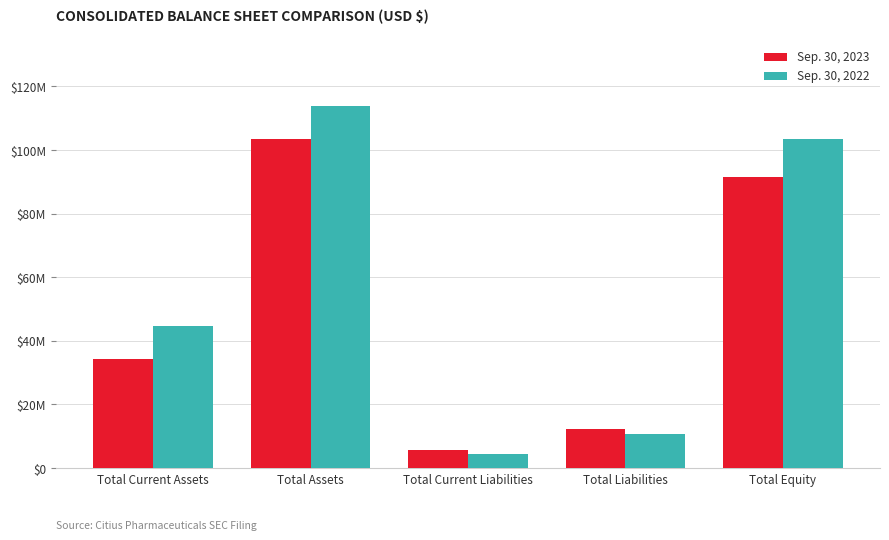

Is it true that Sep. 30, 2023 equals 12179662 at Total Liabilities?

True